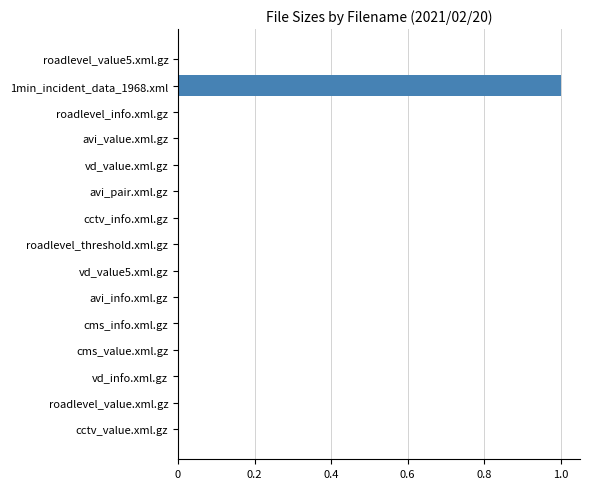

The chart shows a value of 0.0 at cms_info.xml.gz. True or false?

True